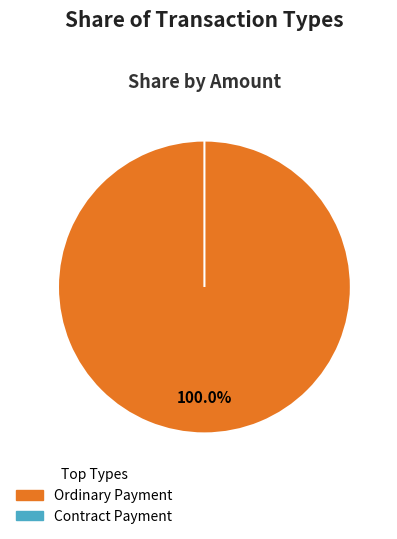

Do Contract Payment and Ordinary Payment together represent more than half of the pie?

Yes